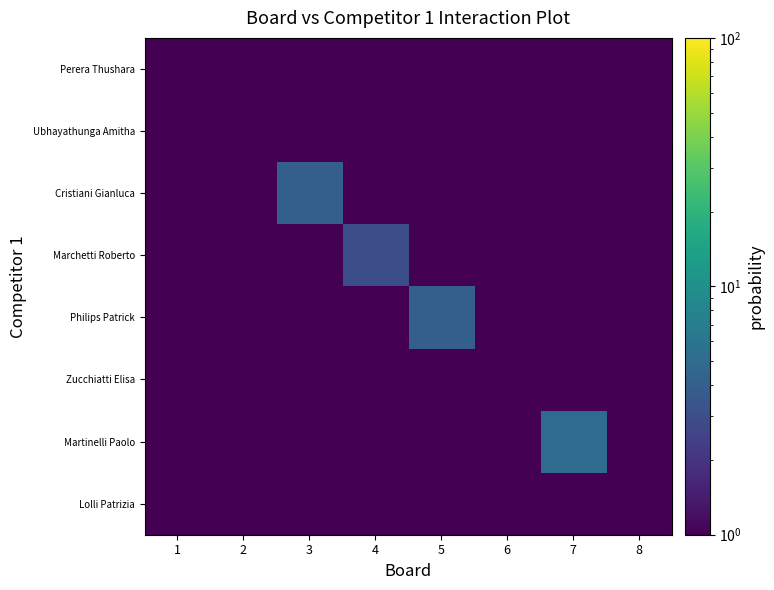

What is the total value across all series at 4?

6.5